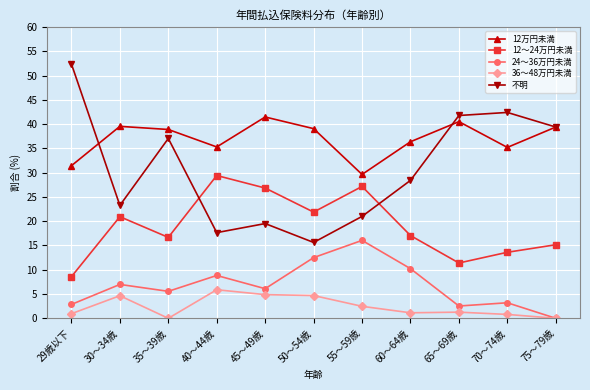

True or false: 24～36万円未満 has more than 0 interior local peaks.

True